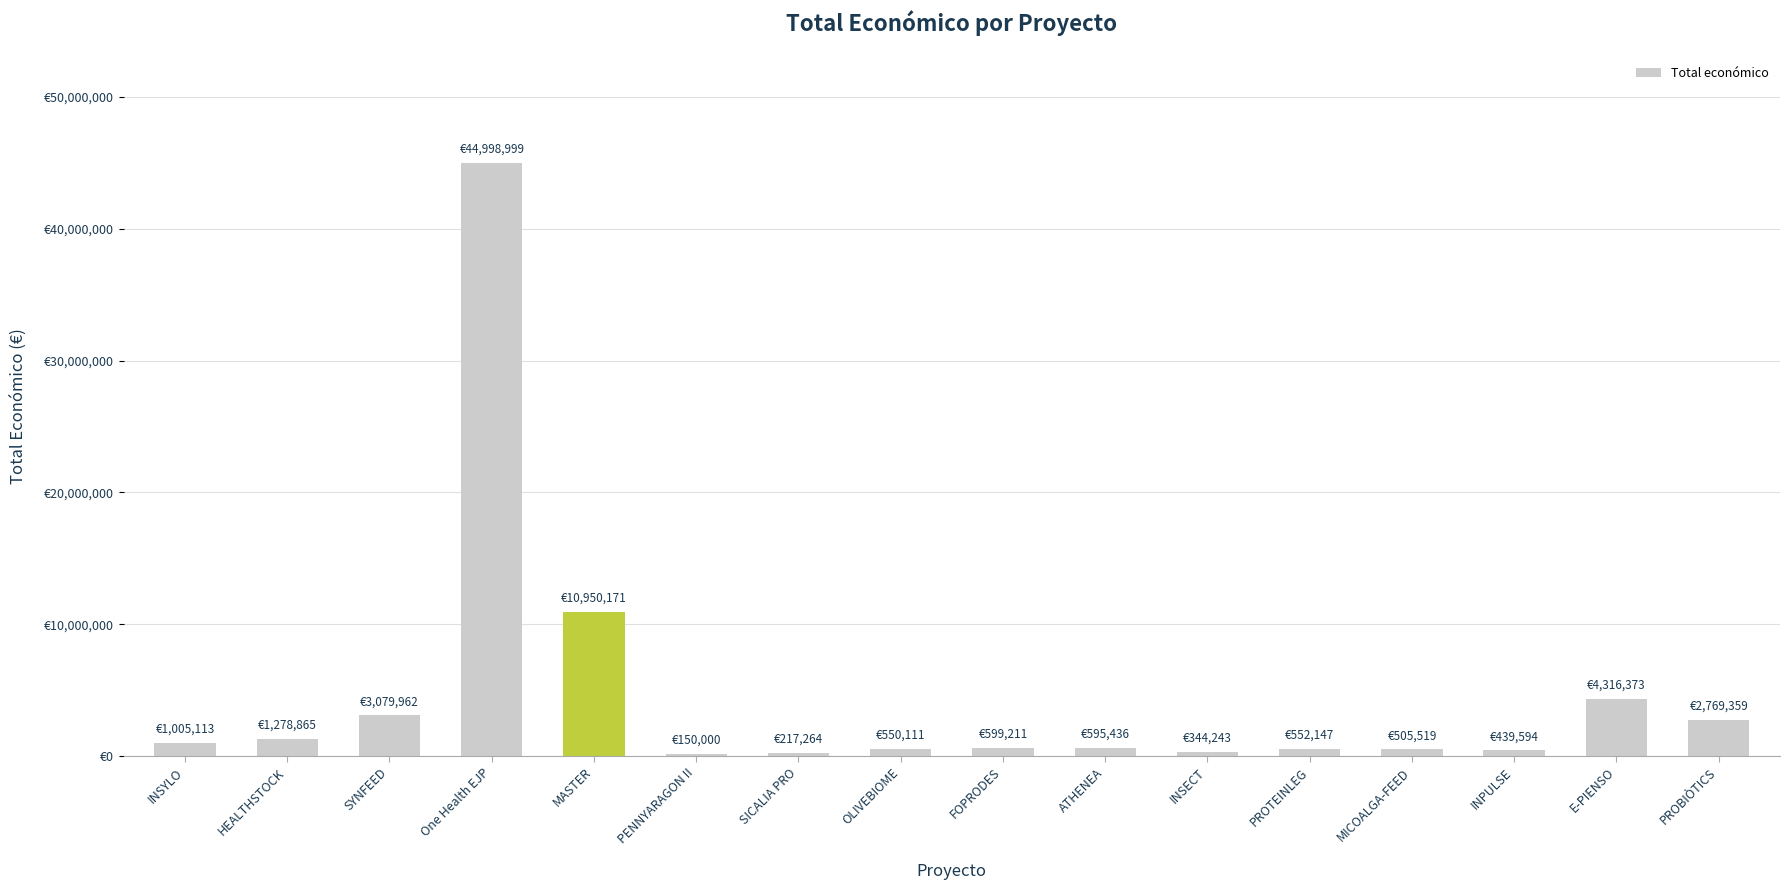

The chart shows a value of 44998999 at One Health EJP. True or false?

True